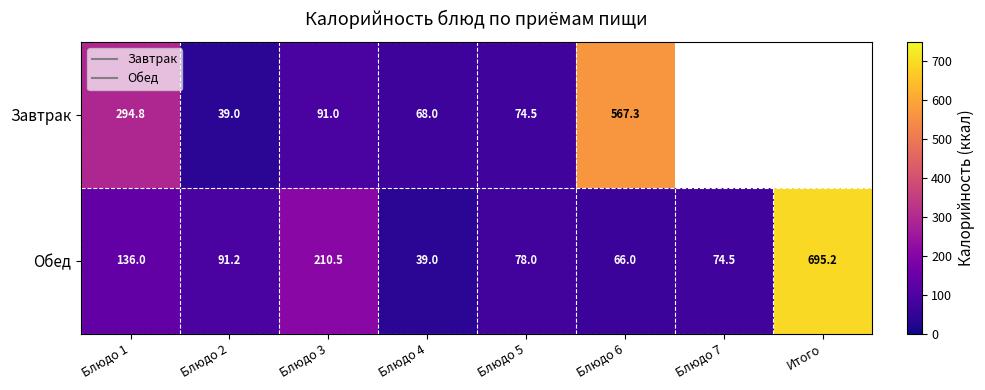

Is it true that Обед equals 324.9 at Блюдо 3?

False